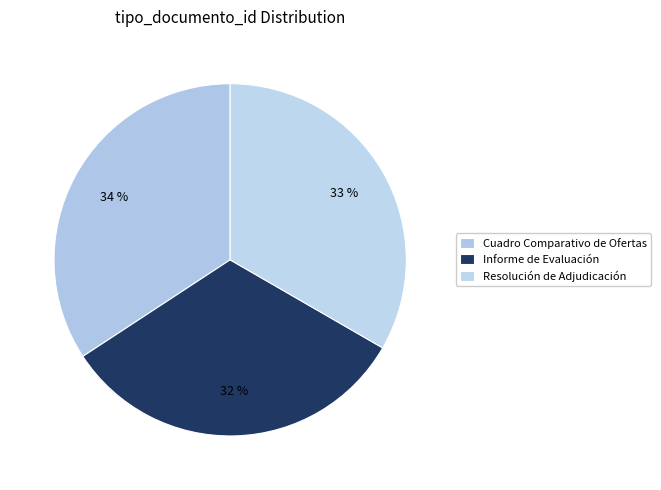

What percentage do Informe de Evaluación and Resolución de Adjudicación together represent?

65.8%